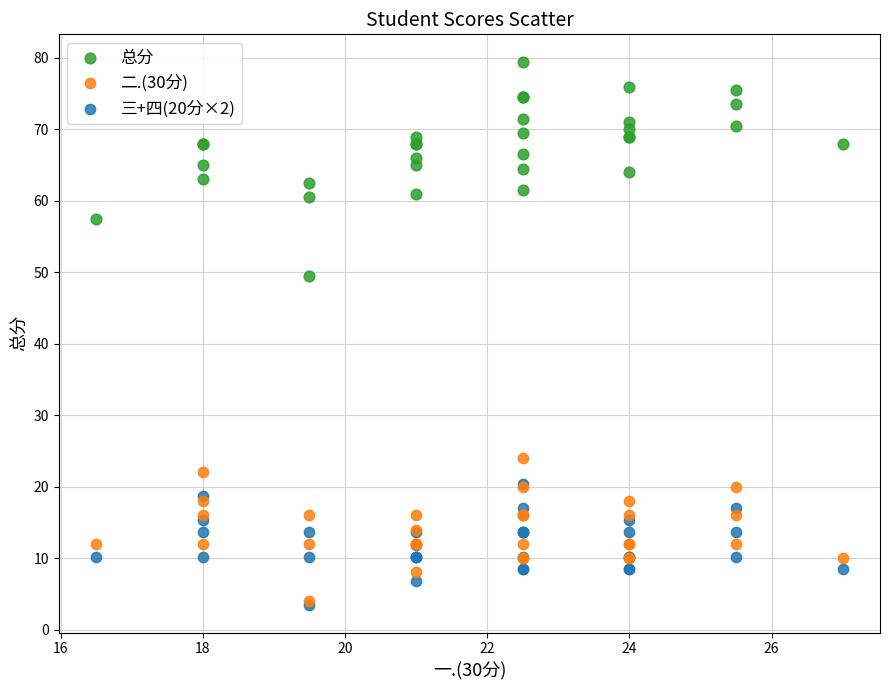

What are all the series names shown in the legend?

总分, 二.(30分), 三+四(20分×2)